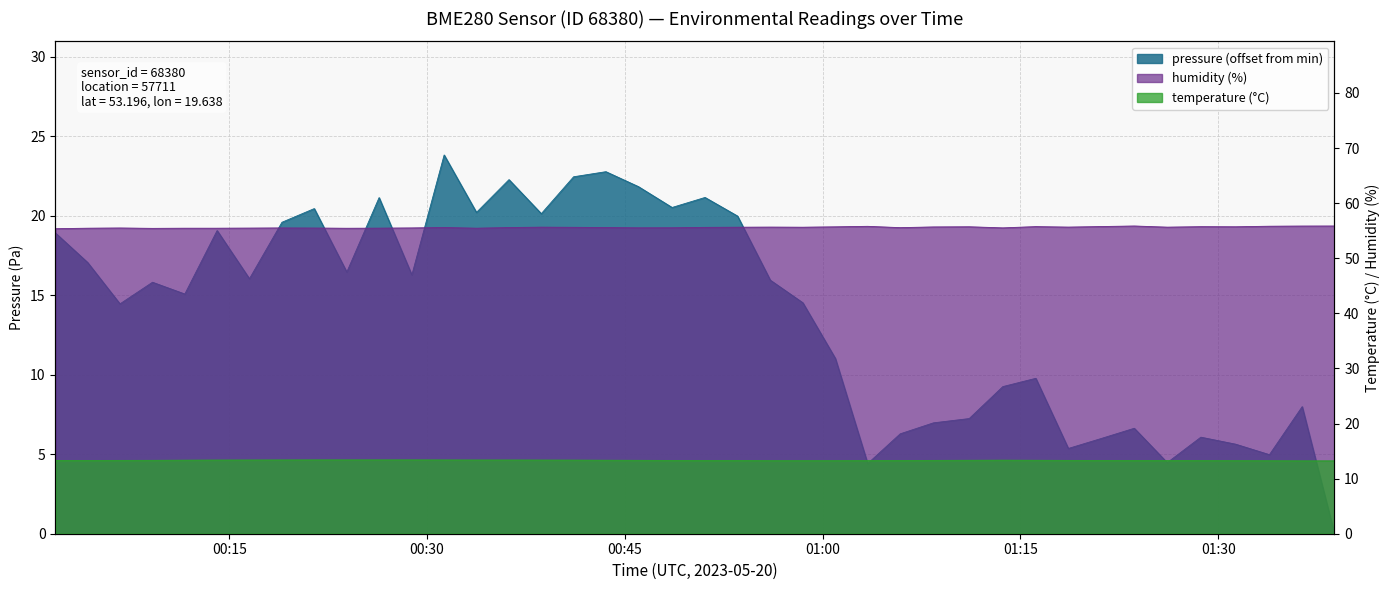

At which label does pressure reach its peak?

00:31